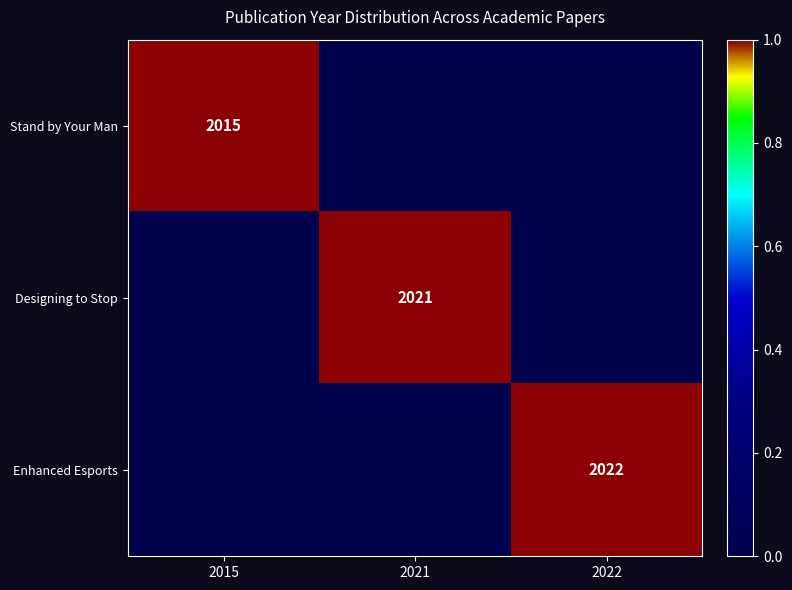

At which category is the sum across all series the highest?

2015